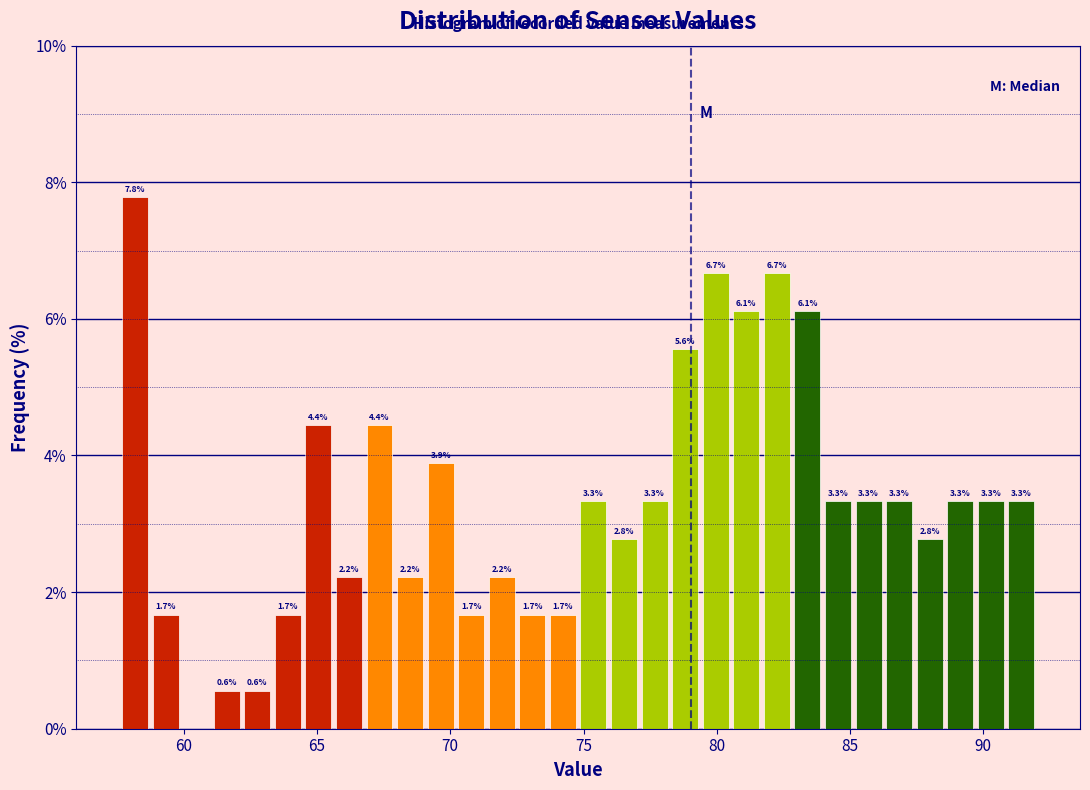

Read against the x-axis, roughly where is the centre of the tallest bar?

58.0